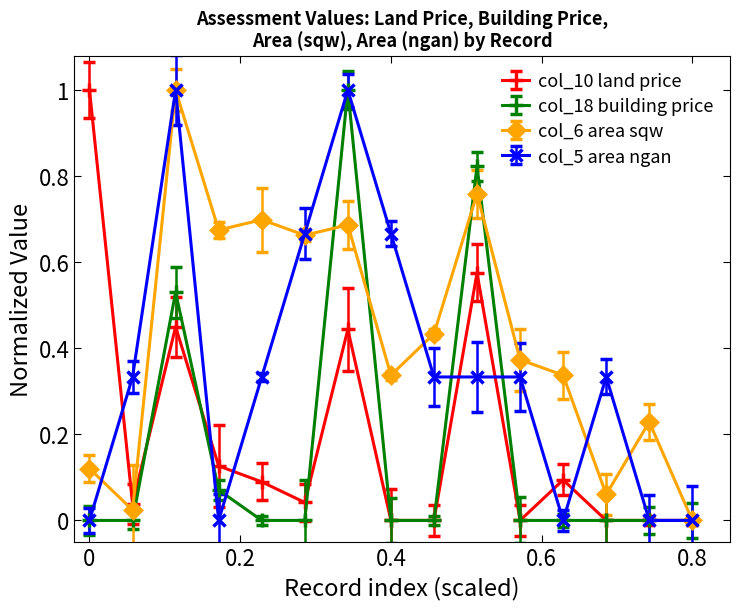

What is the greatest value displayed?

1.0